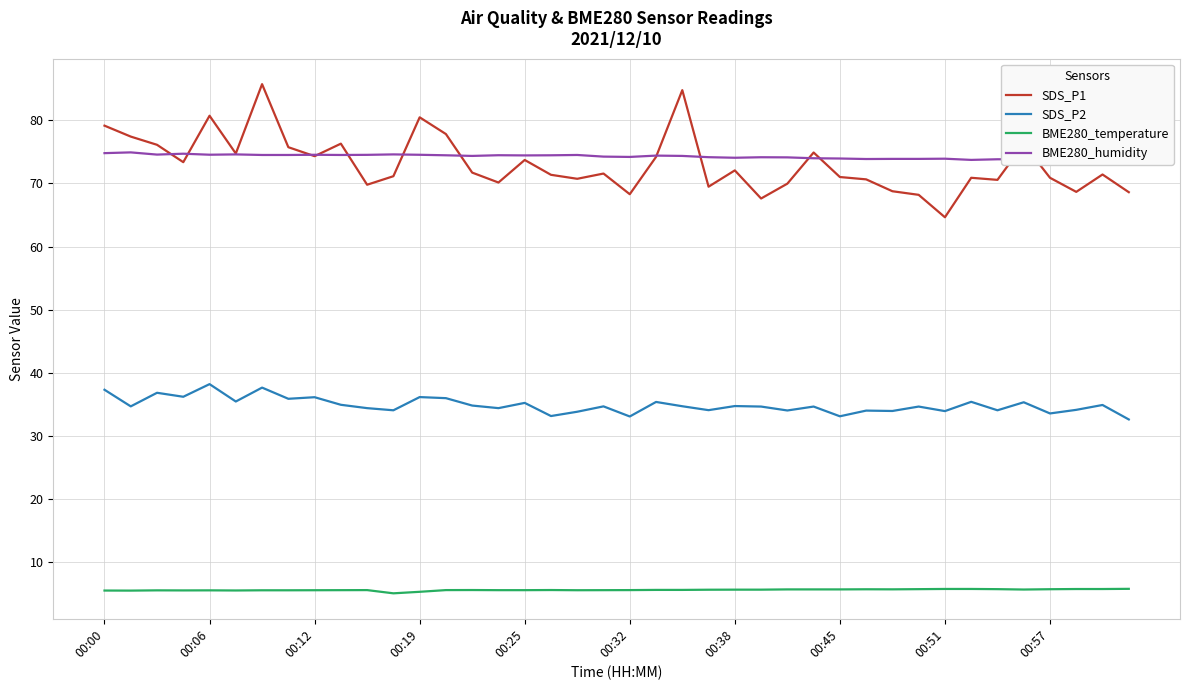

The value of SDS_P2 at 00:06 is 38.2. True or false?

True